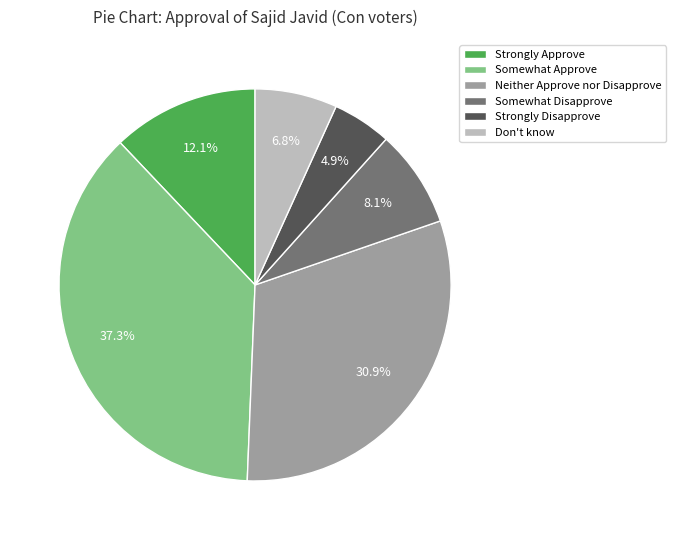

What is the ratio of the value at Somewhat Disapprove to the value at Somewhat Approve?

0.2